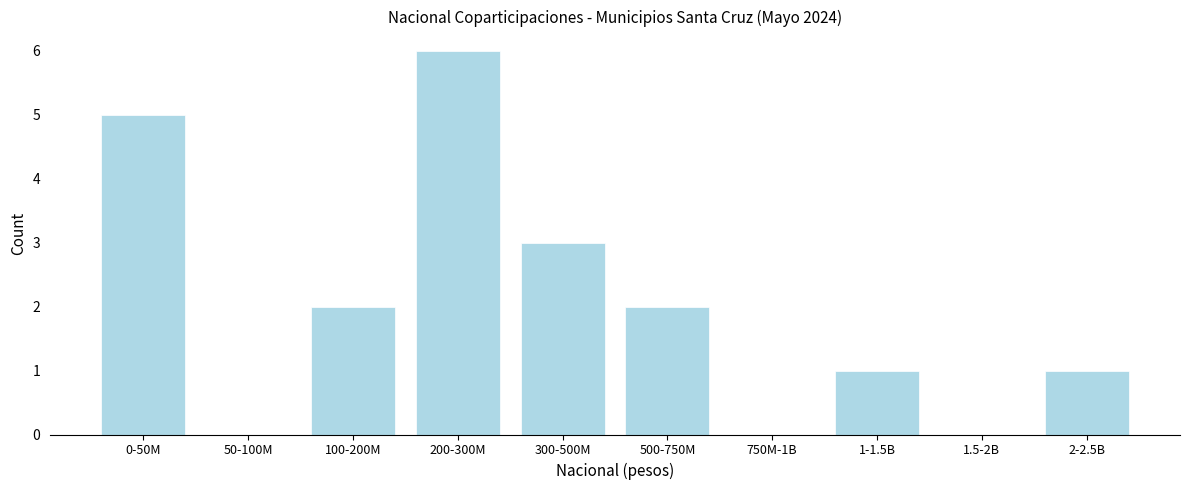

Reading left to right, extract all data points from this chart.

0-50M=5	50-100M=0	100-200M=2	200-300M=6	300-500M=3	500-750M=2	750M-1B=0	1-1.5B=1	1.5-2B=0	2-2.5B=1